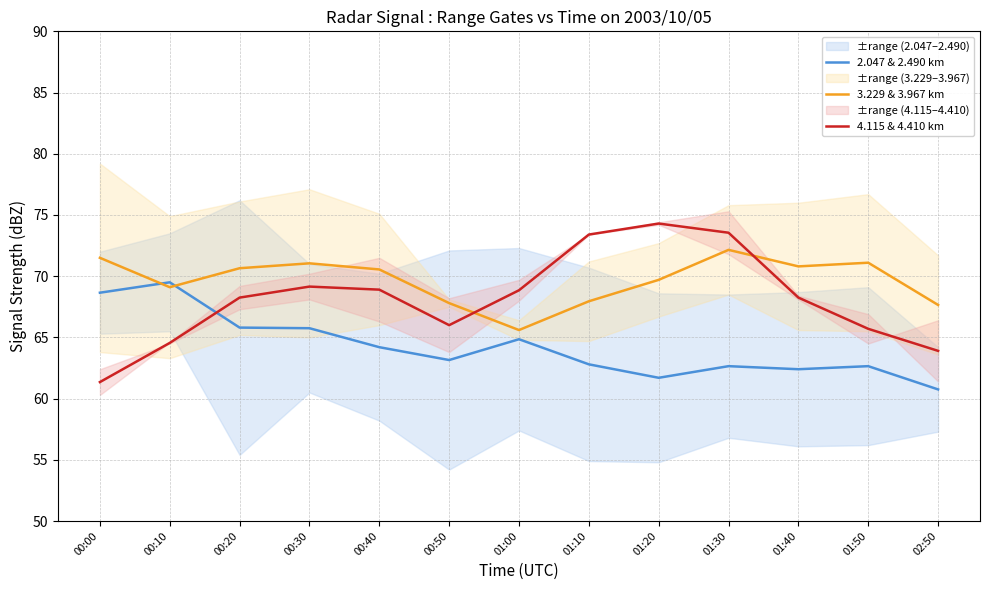

True or false: 3.229 & 3.967 km has a value of 65.6 at 01:00.

True